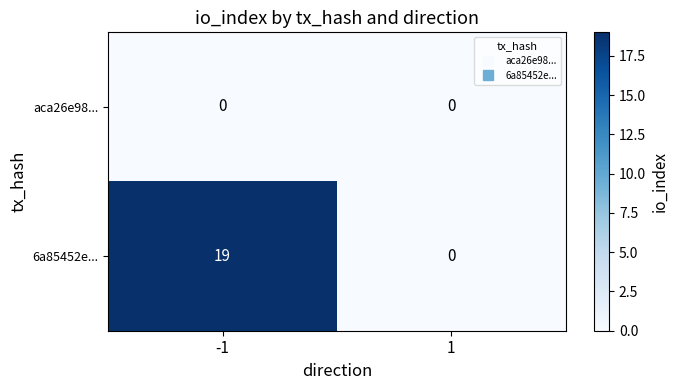

What is the spread (max minus min) of values at -1?

19